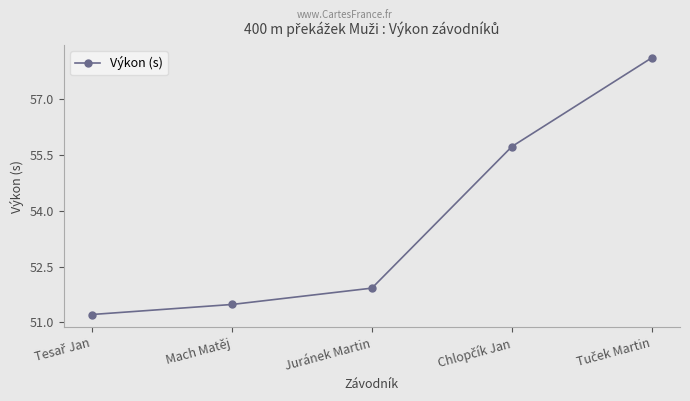

What is the label of the 2nd point from the left?

Mach Matěj